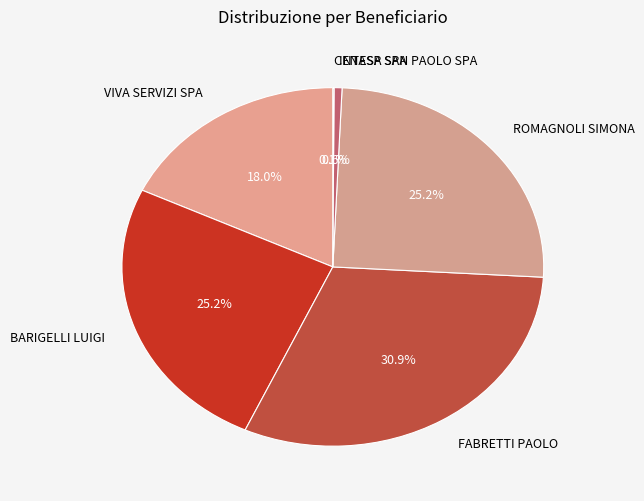

Is there any slice that represents more than half of the pie?

No